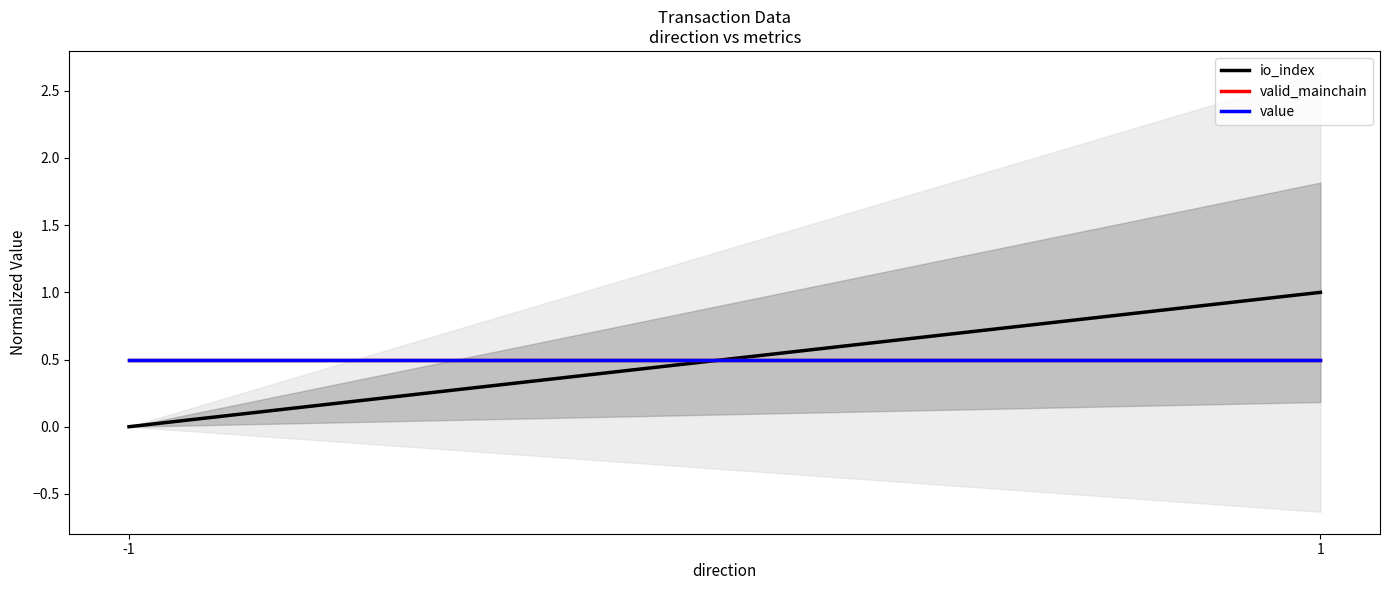

Reading right to left, what are all the values shown in this chart?

io_index: 1.0	0.0
valid_mainchain: 0.5	0.5
value: 0.5	0.5